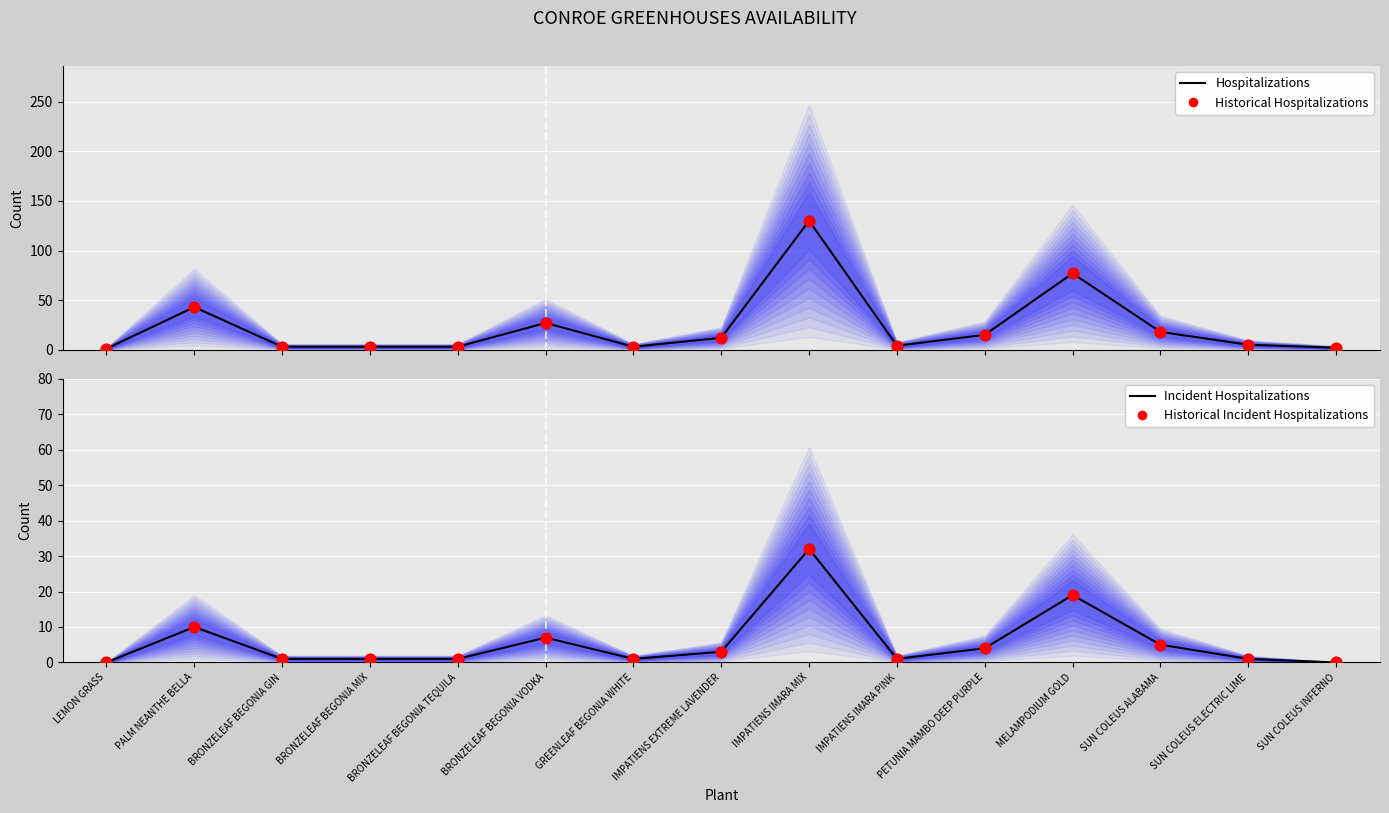

Is the value of Hospitalizations at SUN COLEUS ELECTRIC LIME greater than the value of Historical Hospitalizations at BRONZELEAF BEGONIA TEQUILA?

Yes